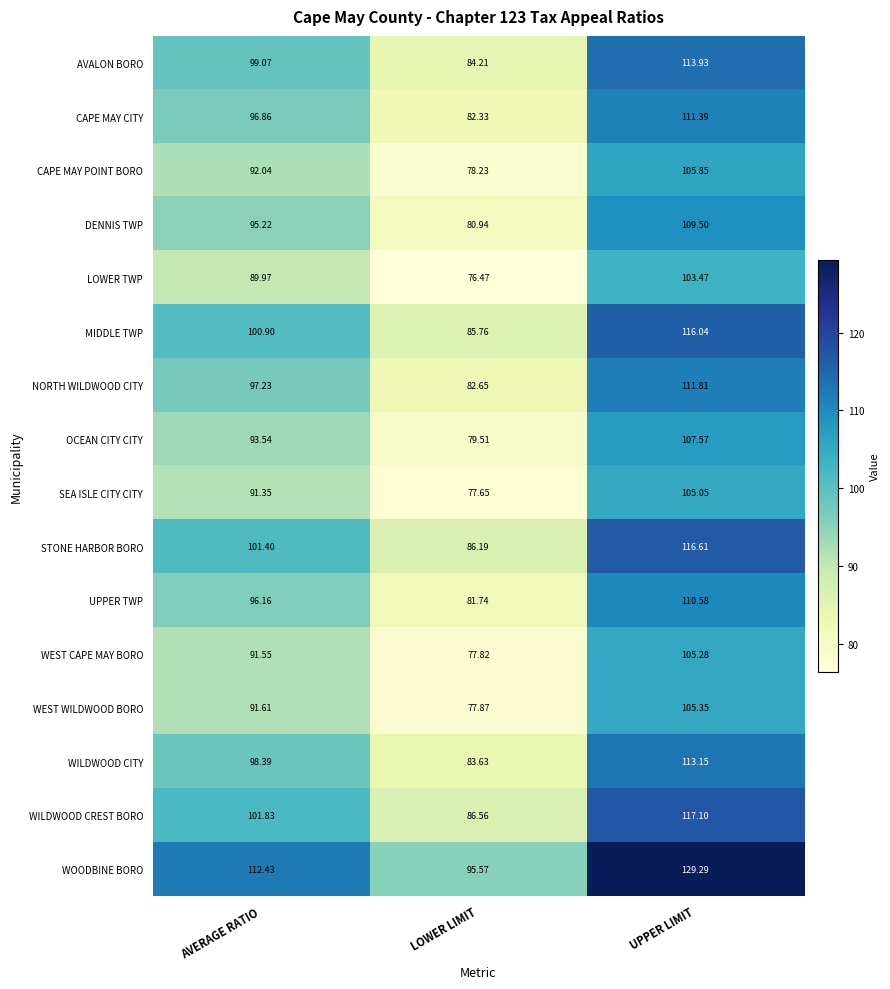

Which label corresponds to the largest value in the chart?

UPPER LIMIT